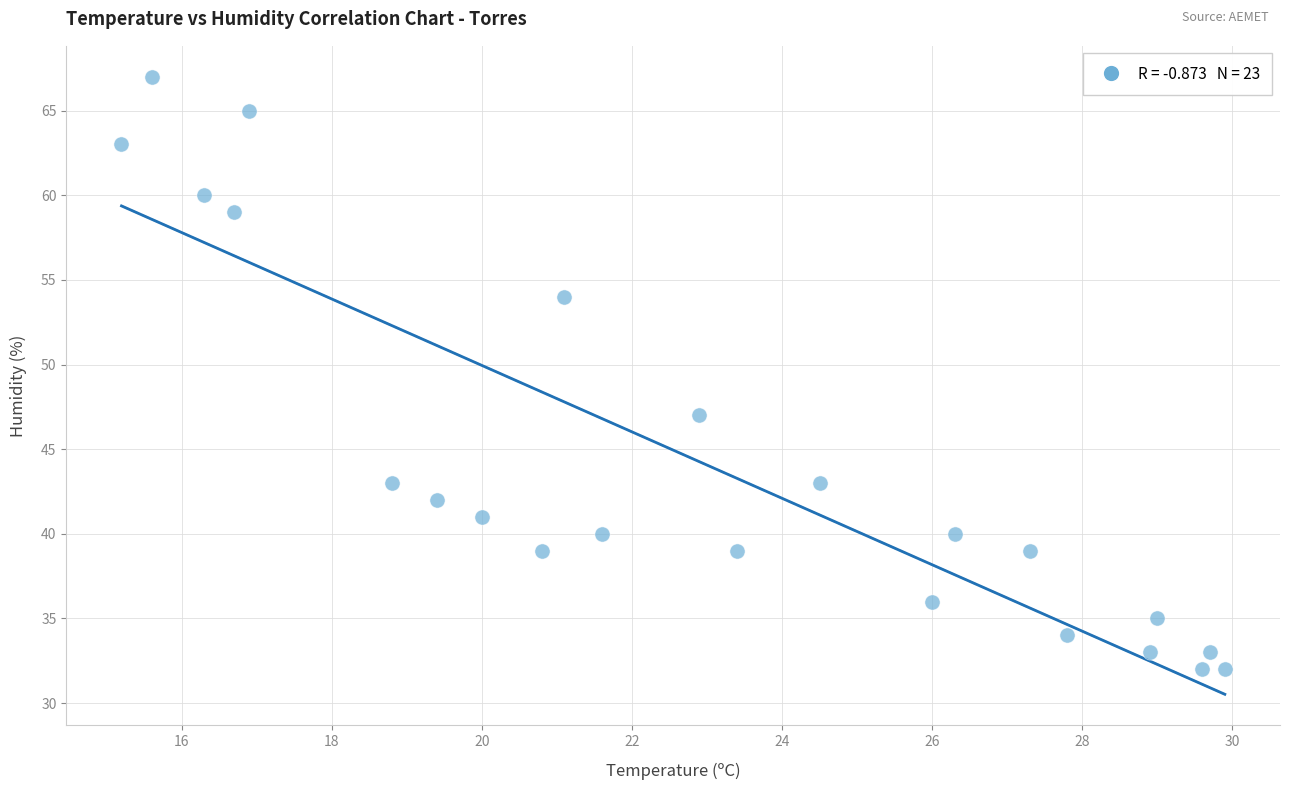

What is the range of Y values (max minus min)?

35